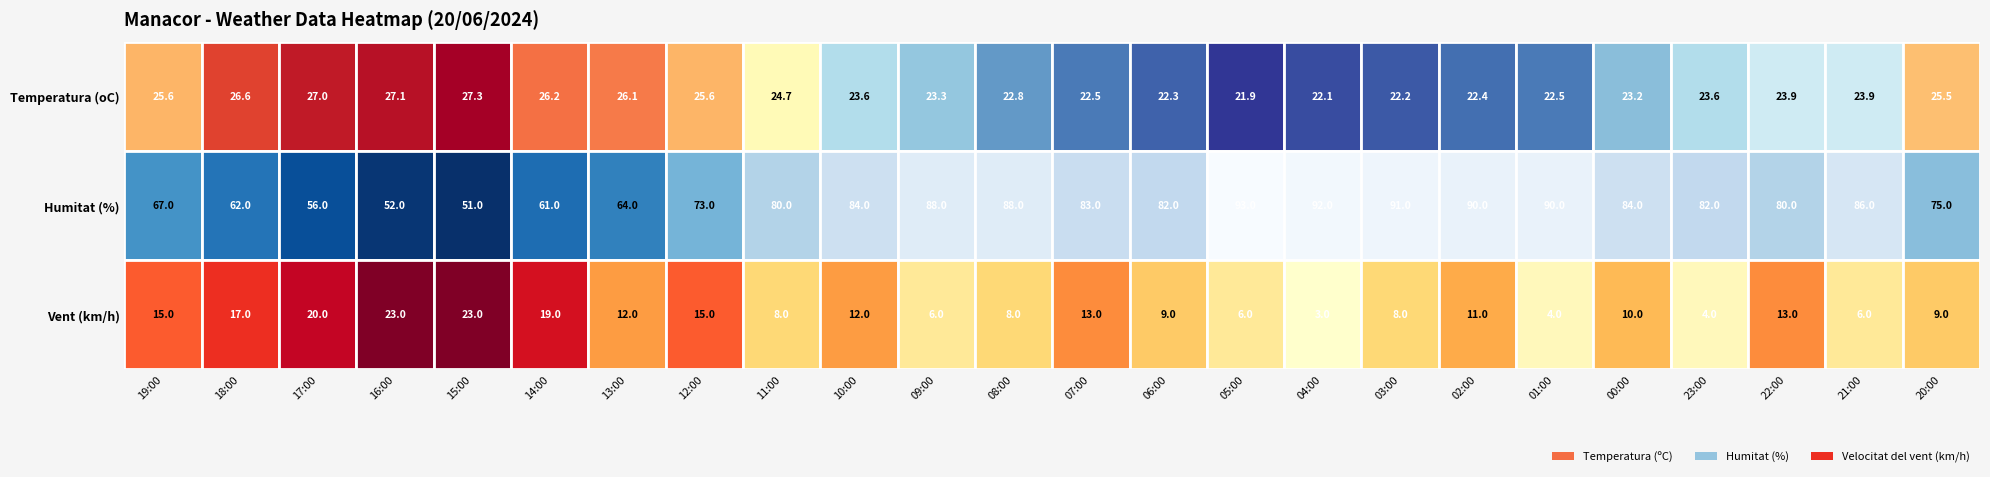

Which has a higher value, 01:00 or 15:00?

15:00